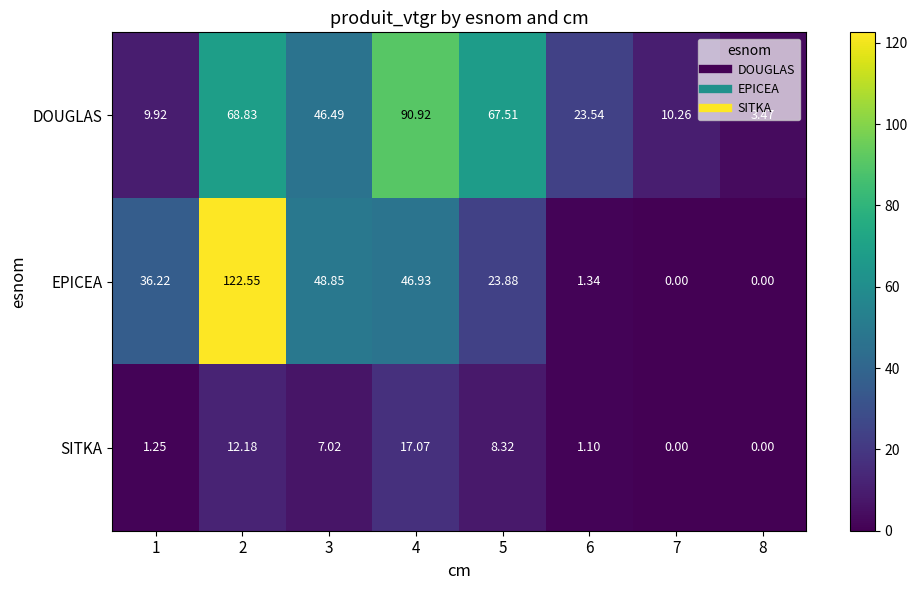

Rank the series by their maximum value, from highest to lowest.

EPICEA, DOUGLAS, SITKA